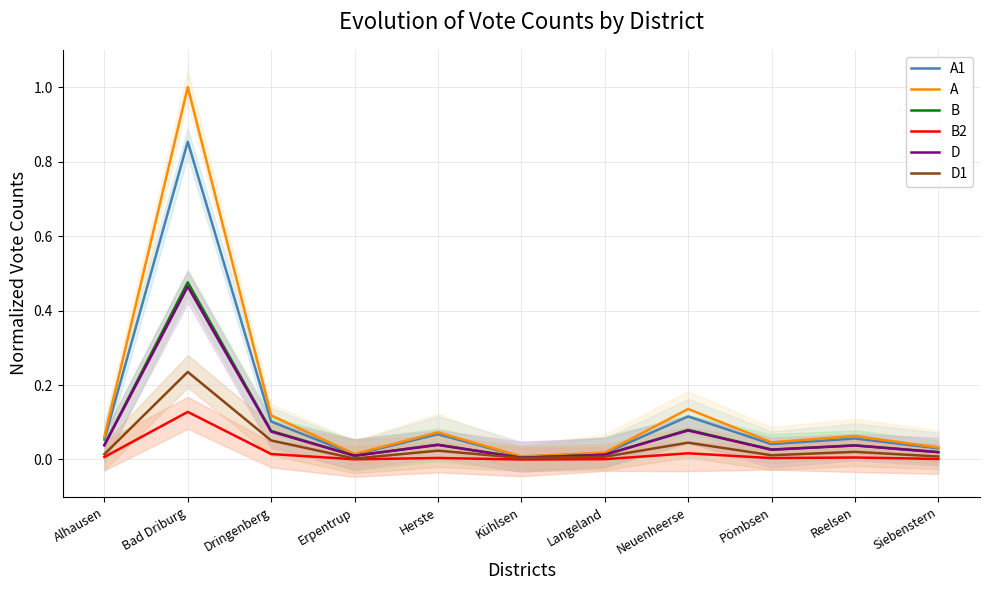

True or false: B2 has a value of 0.0 at Neuenheerse.

False